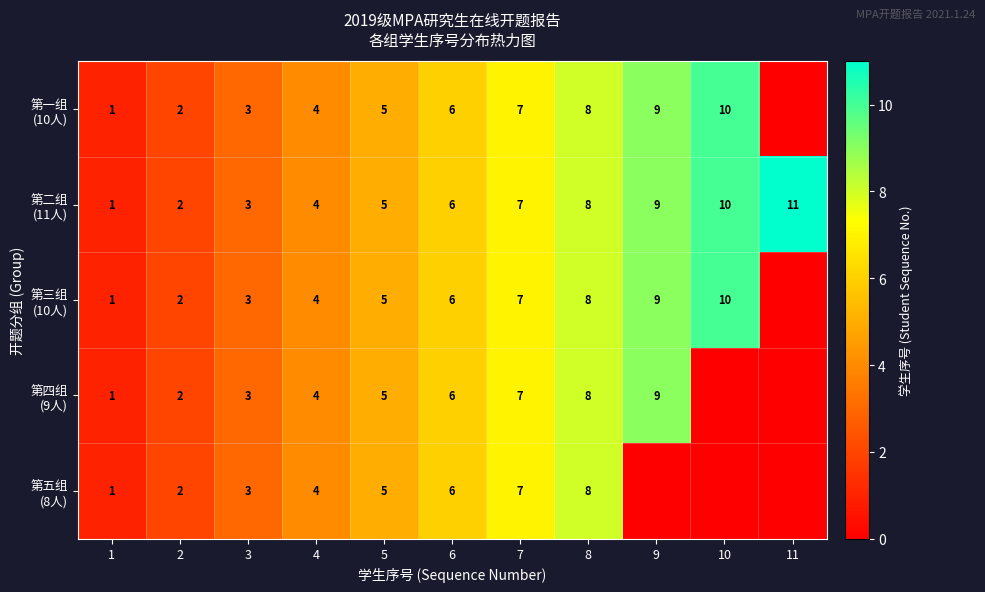

What is the difference between the second highest and minimum values in the 第四组 (9人) series?

8